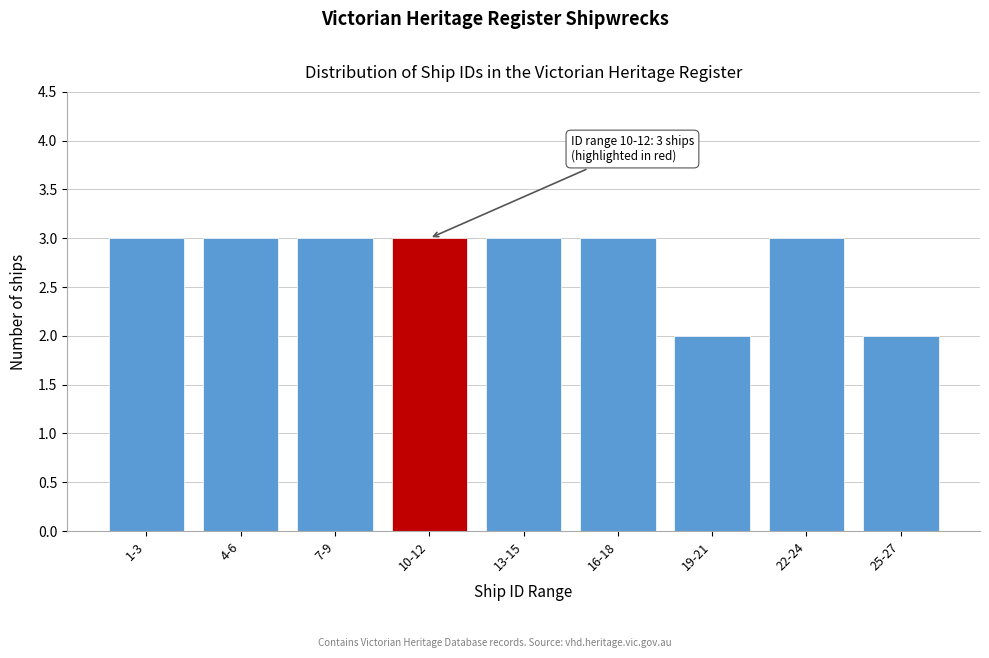

Reading left to right, what are all the values shown in this chart?

1-3=3	4-6=3	7-9=3	10-12=3	13-15=3	16-18=3	19-21=2	22-24=3	25-27=2